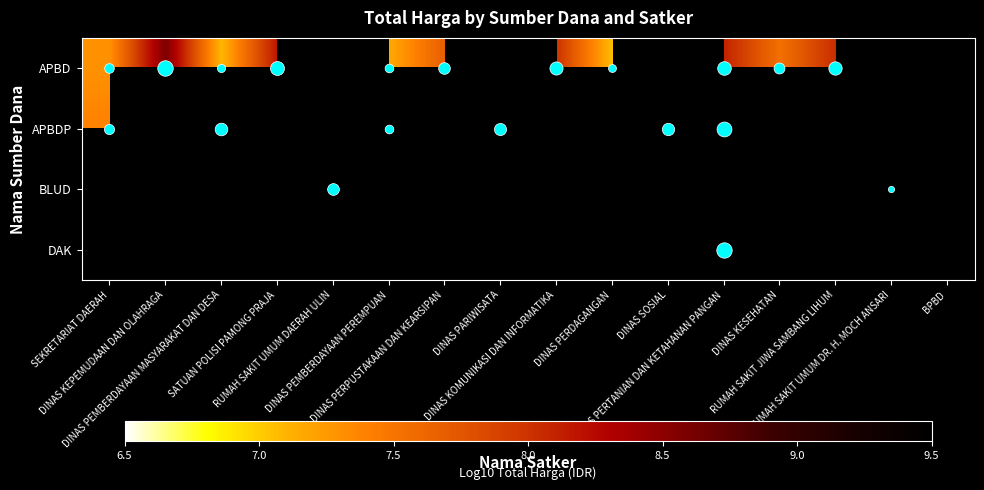

The APBD series shows 13.9 at SATUAN POLISI PAMONG PRAJA. True or false?

False